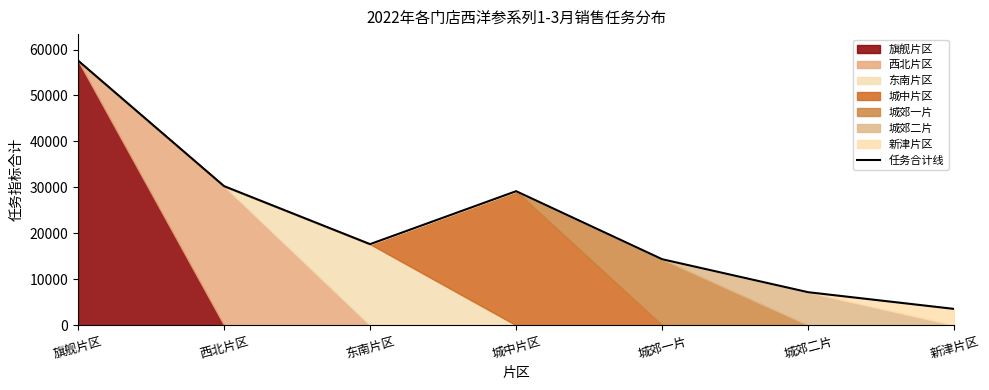

What is the smallest value displayed?

3550